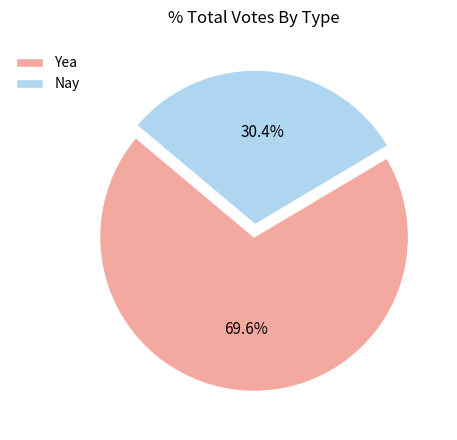

Approximately how many times larger is the value at Nay compared to Yea?

0.4